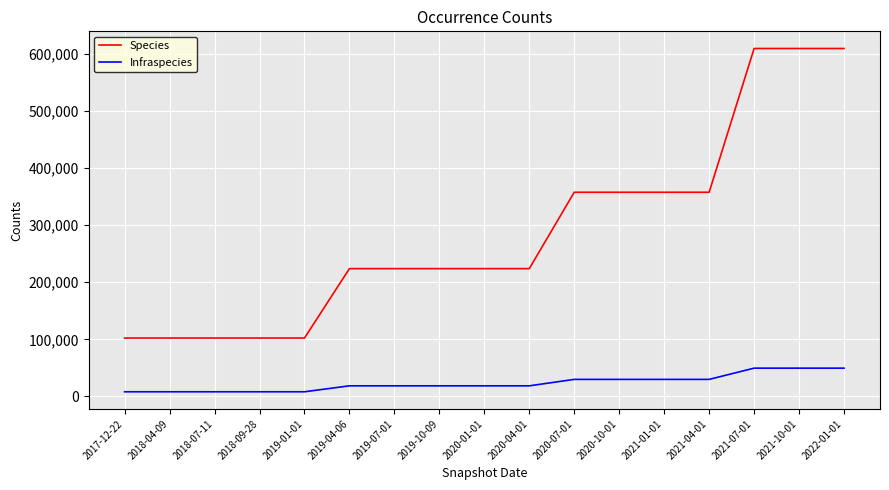

What is the sum of all Infraspecies values?

402152